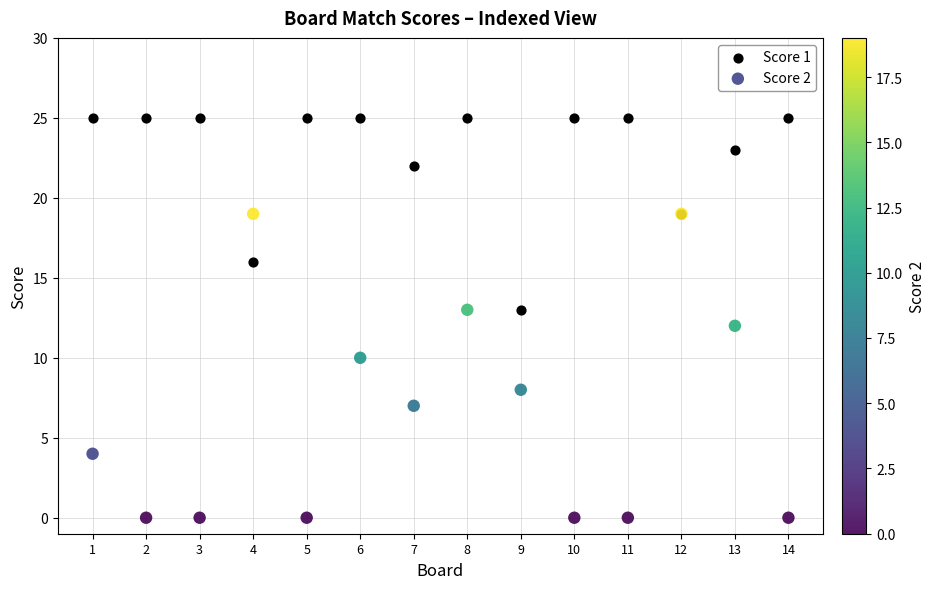

Which series contains the highest Y value?

Score 1